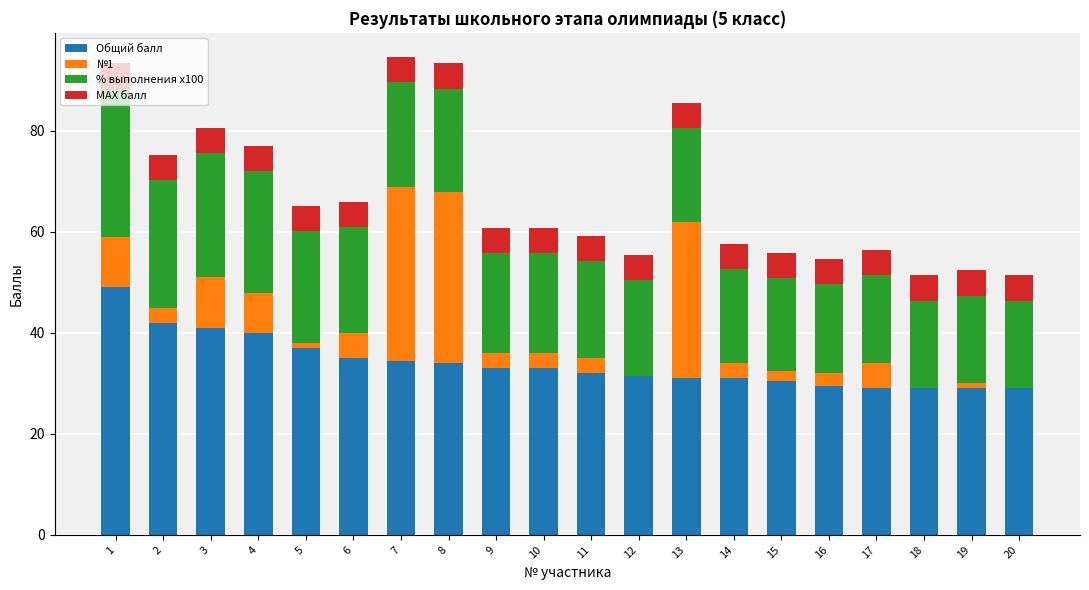

True or false: Общий балл has a value of 8.2 at 7.

False